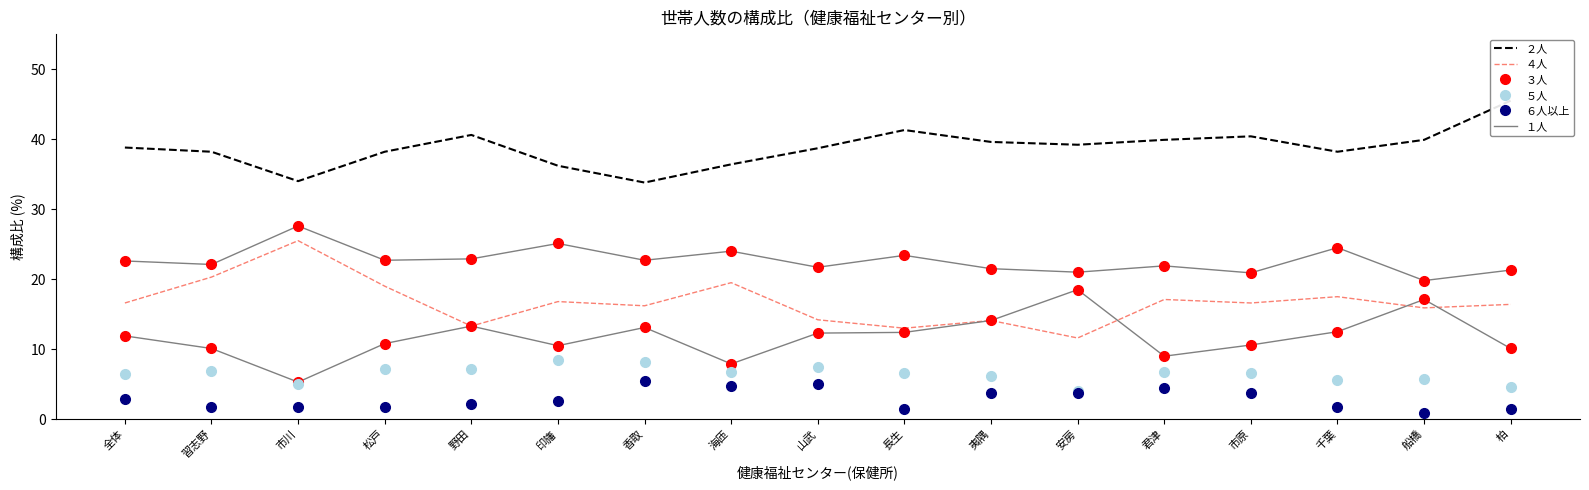

What is the total value across all series at 印旛?

99.7